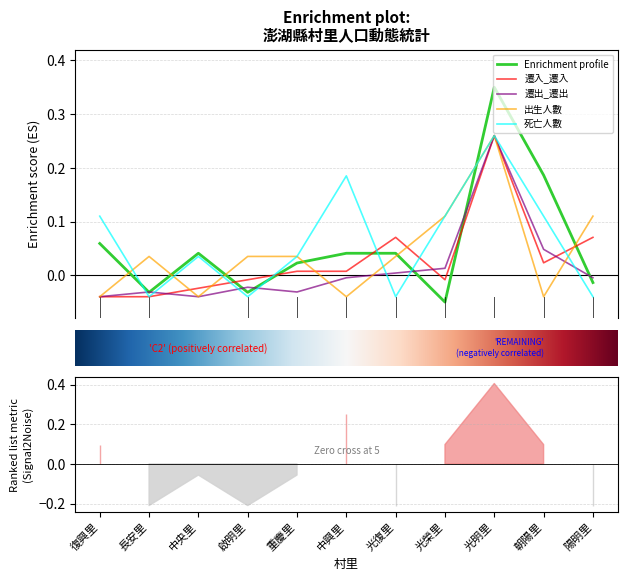

Which series ends up on top after the final intersection of 遷入_遷入 and Enrichment profile?

遷入_遷入